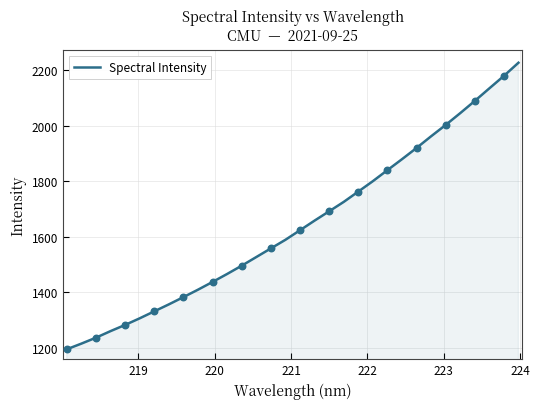

What is the minimum value shown in the chart?

1194.9